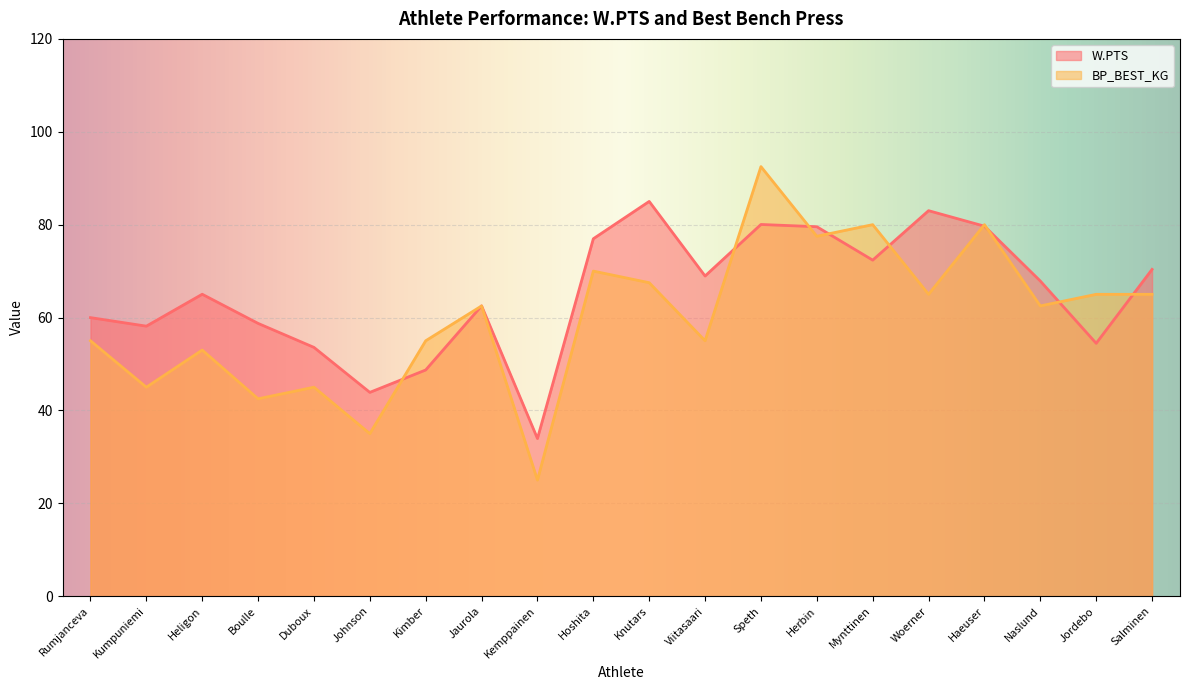

True or false: BP_BEST_KG has a value of 65.0 at Salminen.

True